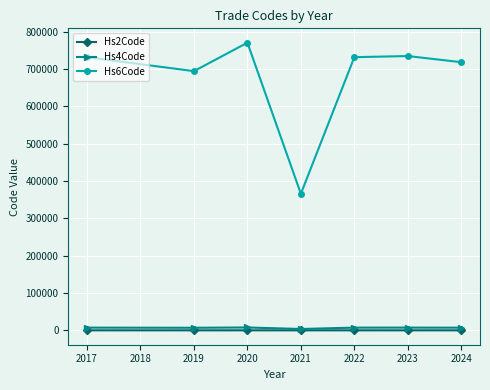

What is the spread (max minus min) of values at 2017?

731937.0